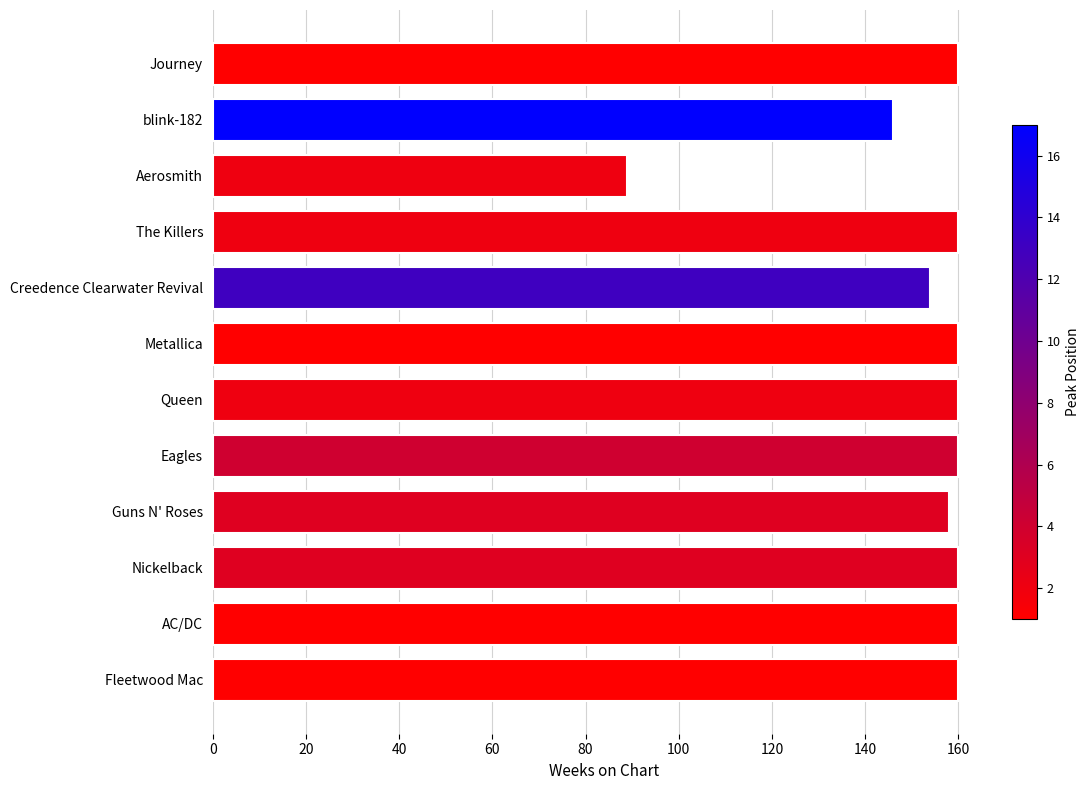

What is the maximum value shown in the chart?

160